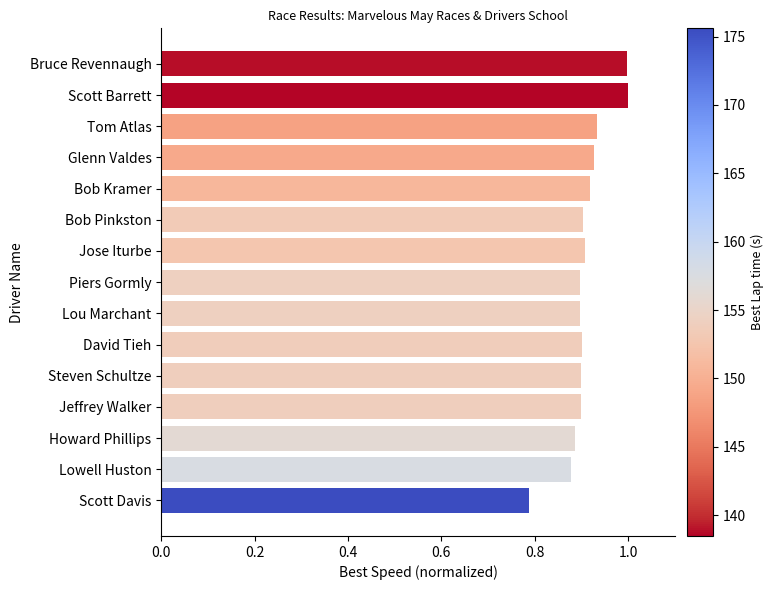

What is the sum of all values?

13.6